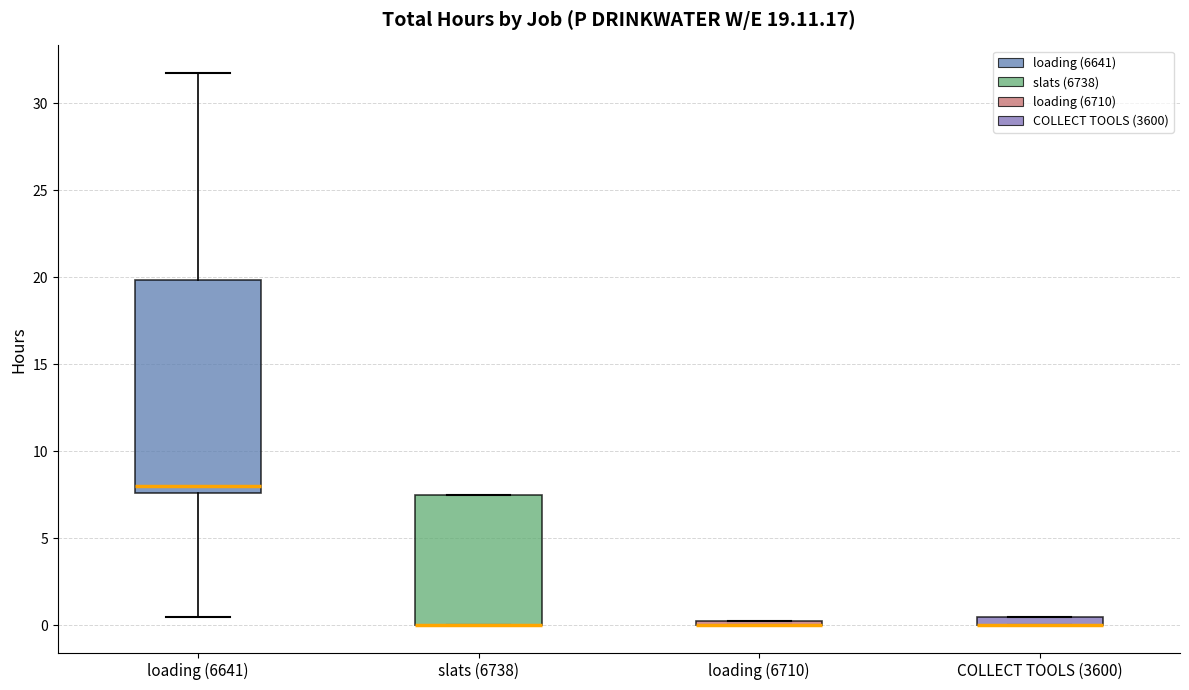

Comparing the boxes themselves (not the whiskers), which one is the tallest?

loading (6641)